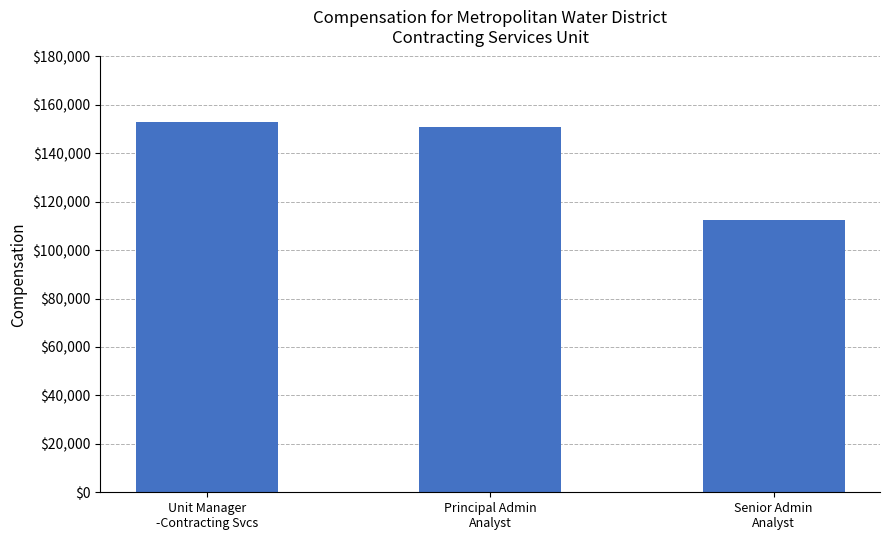

How many distinct data groups are displayed?

1